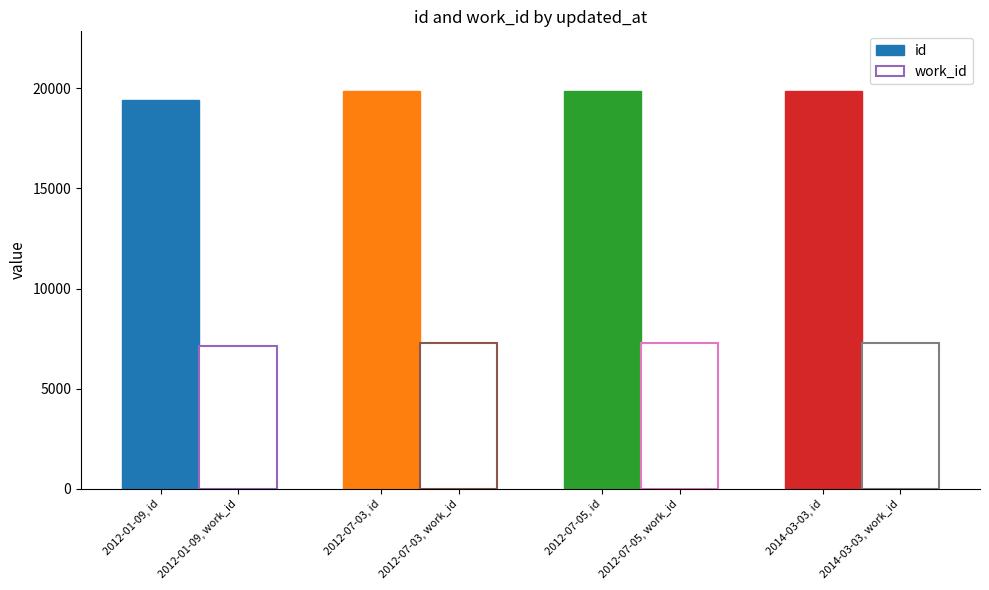

Reading left to right, list all the values displayed in this chart.

id: 2012-01-09=19426	2012-07-03=19845	2012-07-05=19862	2014-03-03=19863
work_id: 2012-01-09=7157	2012-07-03=7287	2012-07-05=7293	2014-03-03=7294